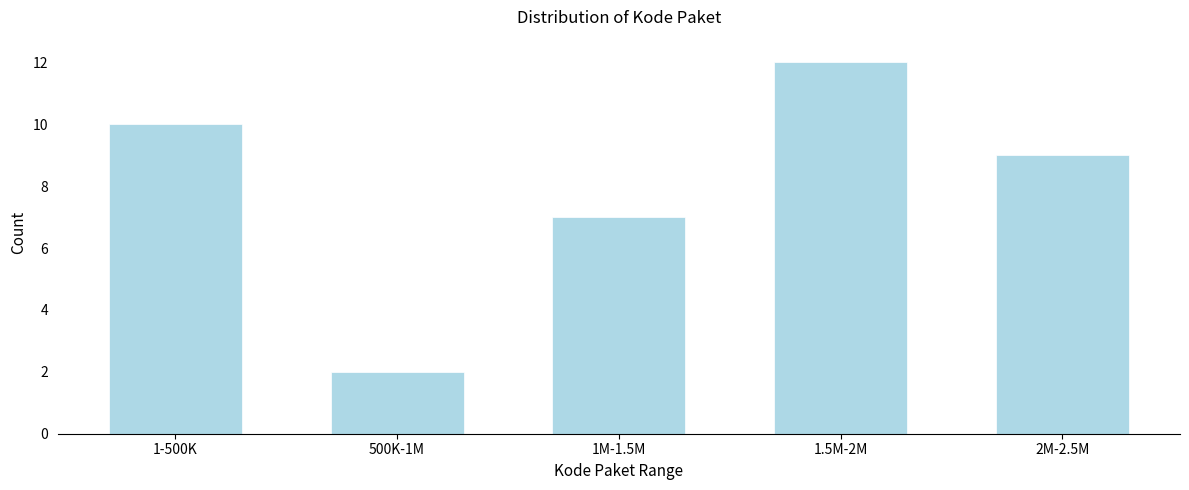

Reading right to left, what are all the values shown in this chart?

9	12	7	2	10